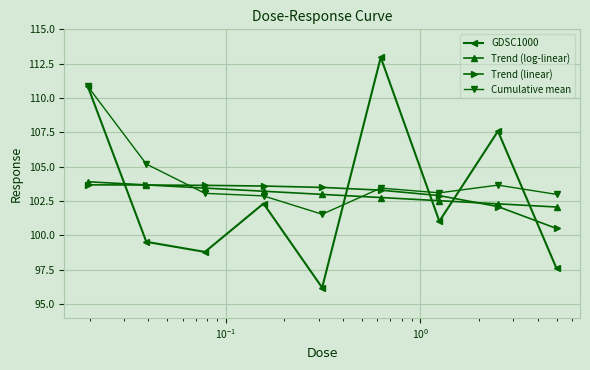

Which series has the widest spread of values?

GDSC1000